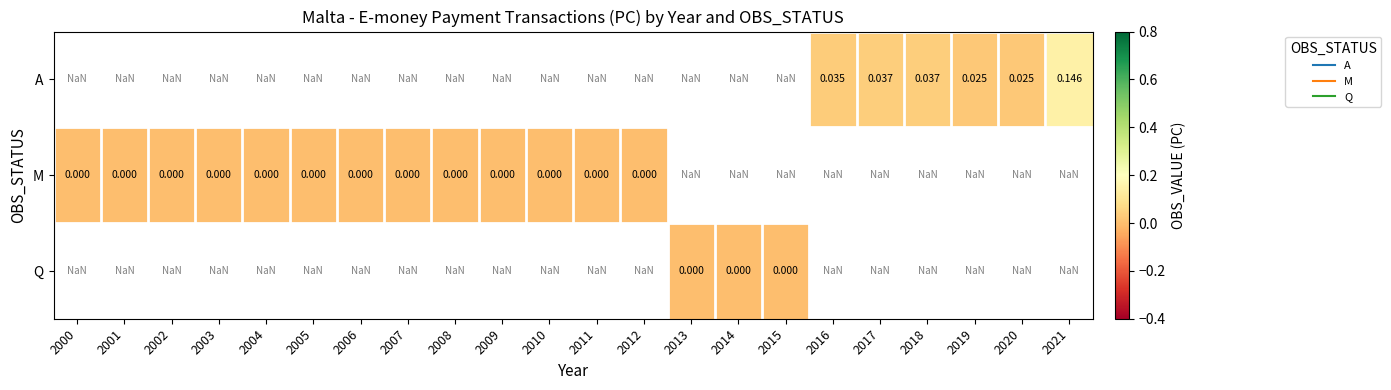

List the series in order of their peak value, highest first.

A, M, Q